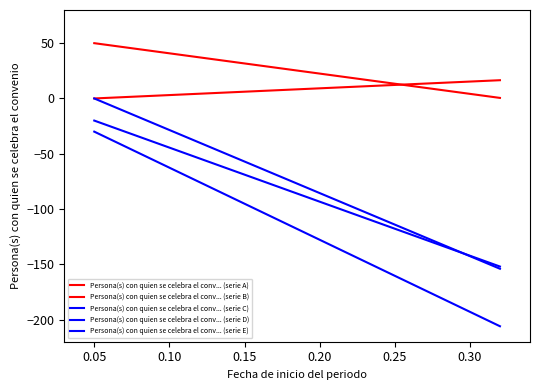

Does the chart display data point markers on the line(s)?

No